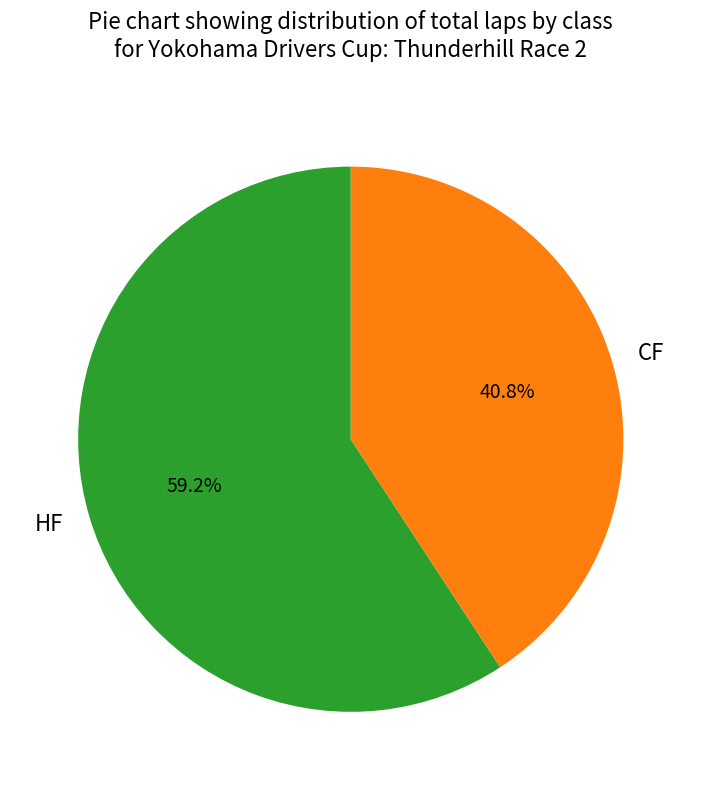

Is HF the majority of the pie?

Yes